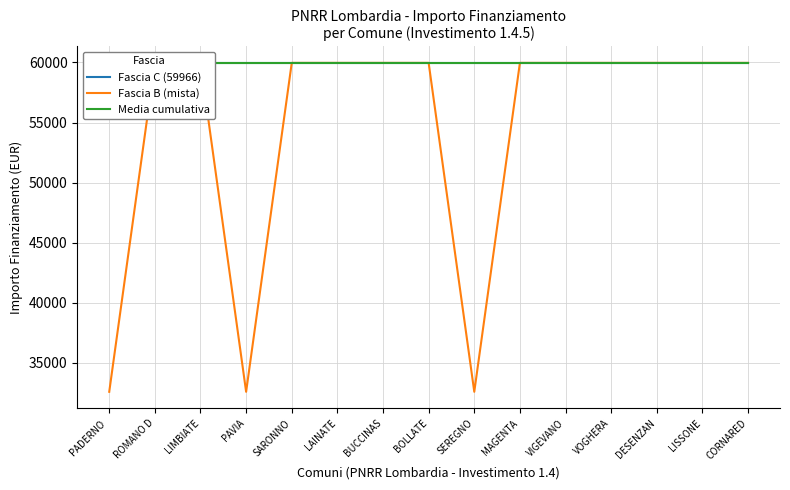

True or false: Media cumulativa and Fascia B (mista) intersect in this chart.

False